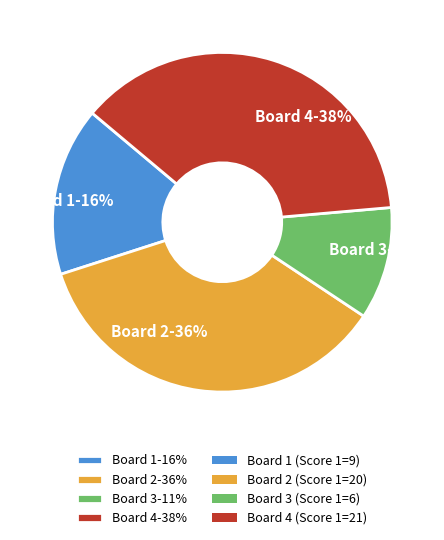

How many segments does this pie chart have?

4